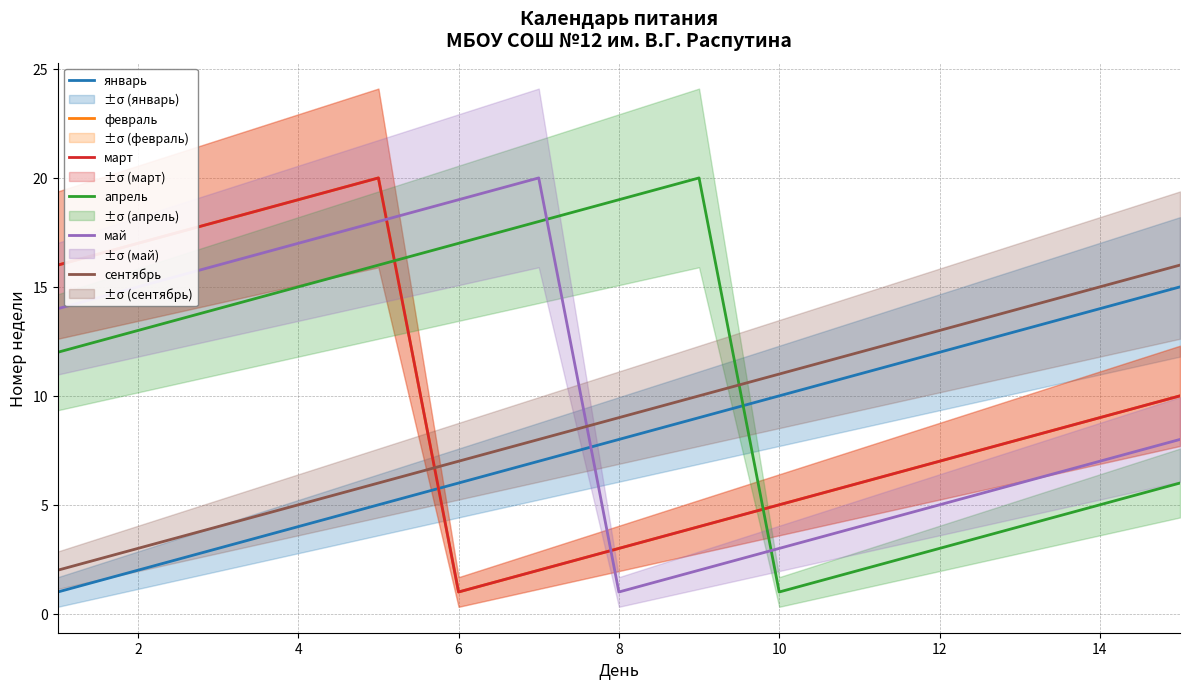

How many interior local peaks does the апрель series have?

1